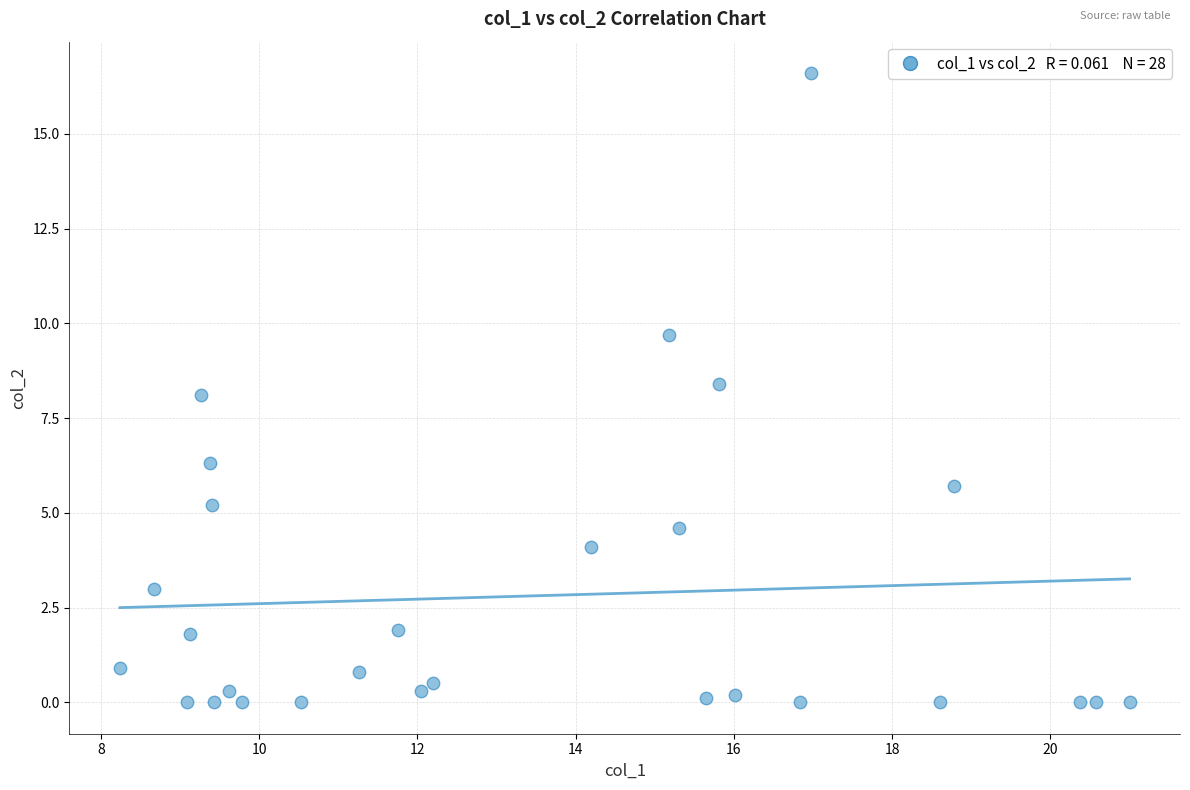

What is the range of Y values (max minus min)?

16.6